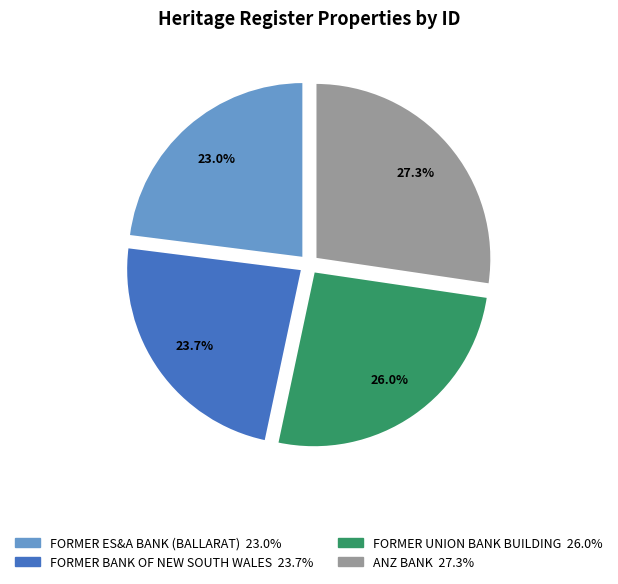

What percentage is the FORMER ES&A BANK (BALLARAT) slice, to the nearest percent?

23%